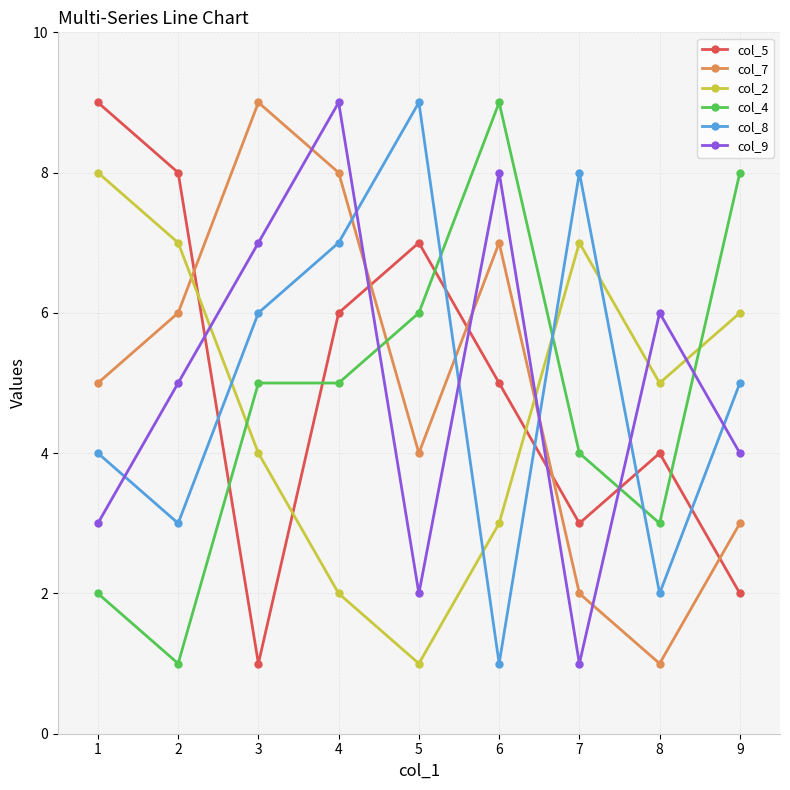

Which series changed the most between 1 and 2?

col_9